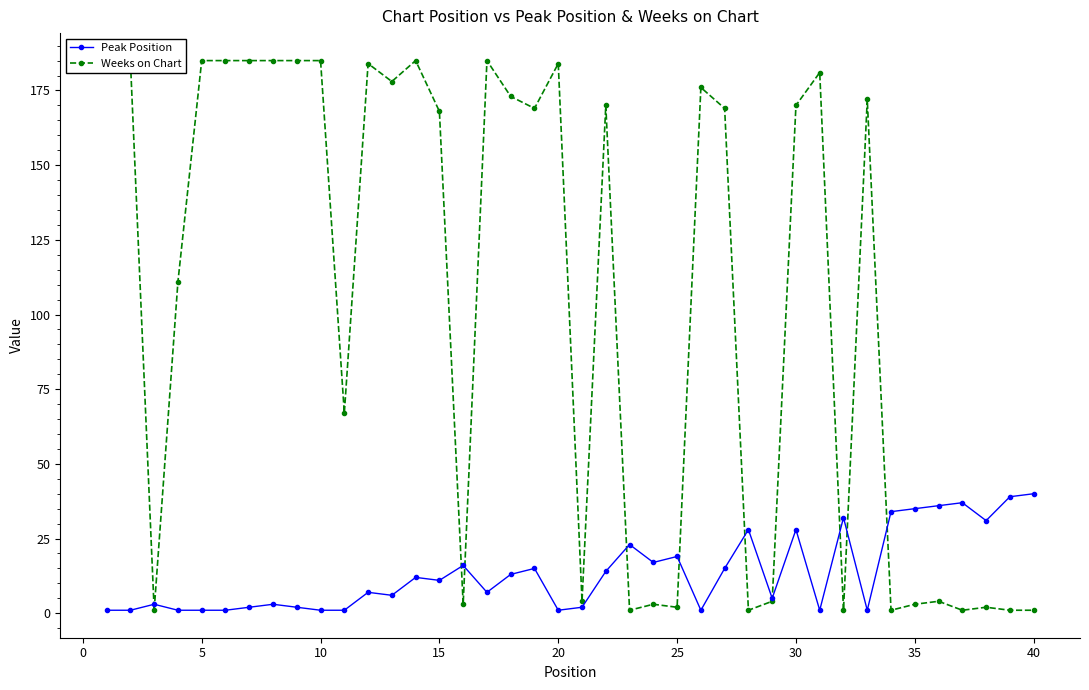

Which series has the largest total across all categories?

Weeks on Chart